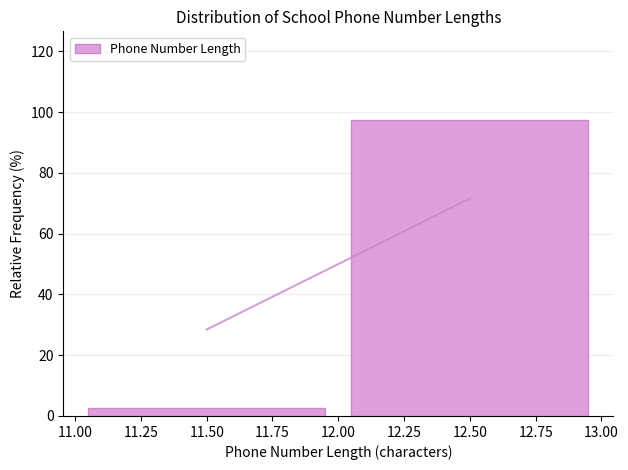

How tall is the bar that spans 12.00 to 13.00 on the x-axis? The values are not printed on the chart, so give them approximately, as read against the axis.

98